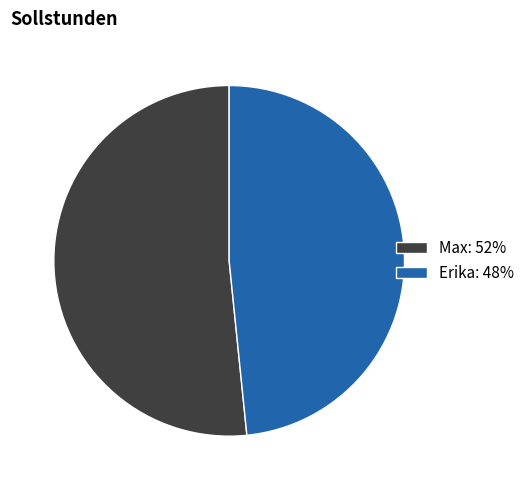

The Max slice represents 60% of the pie. True or false?

False